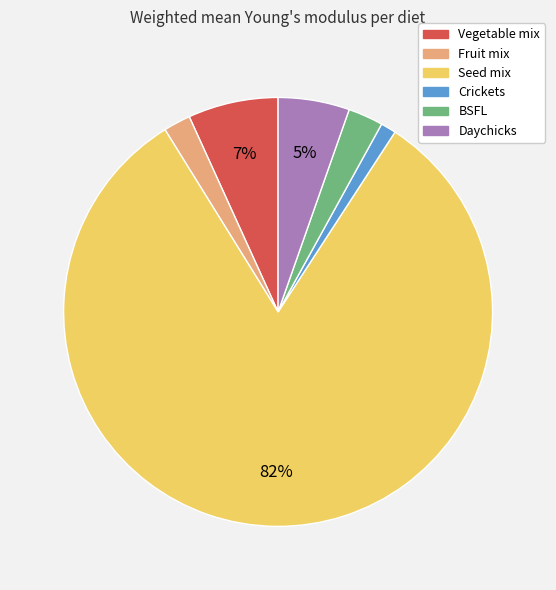

To the nearest percent, what is the combined percentage of Vegetable mix and Seed mix?

89%